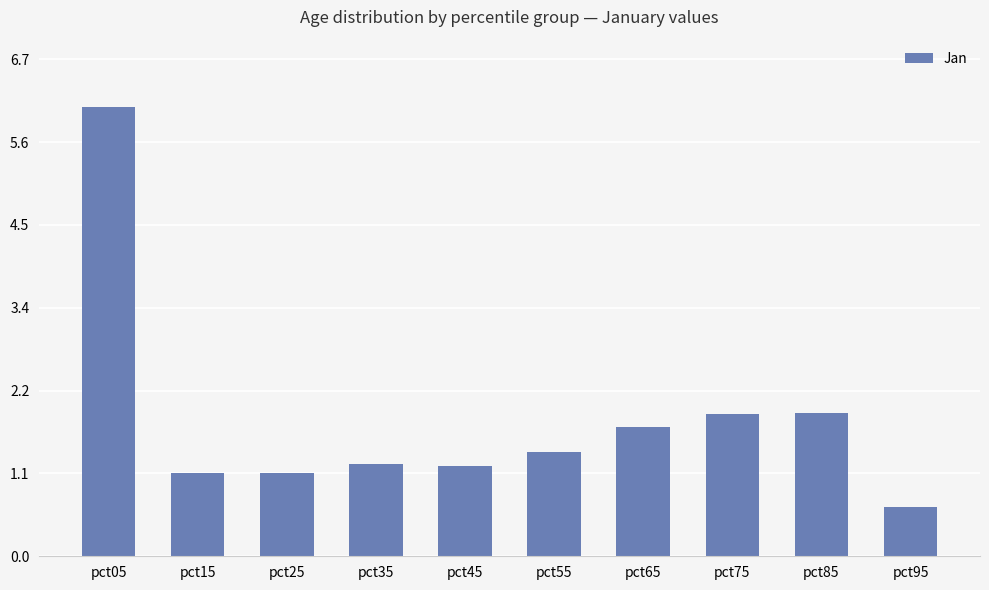

What is the difference between the second highest and minimum values?

1.3